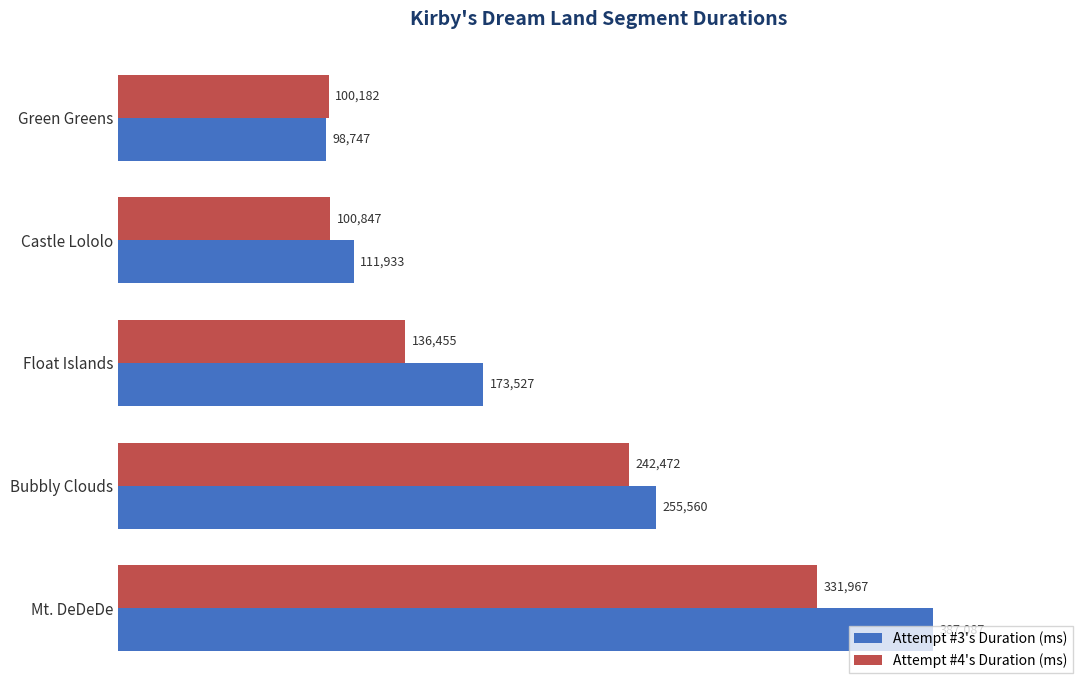

What is the difference between the maximum and minimum values in the Attempt #3's Duration (ms) series?

288340